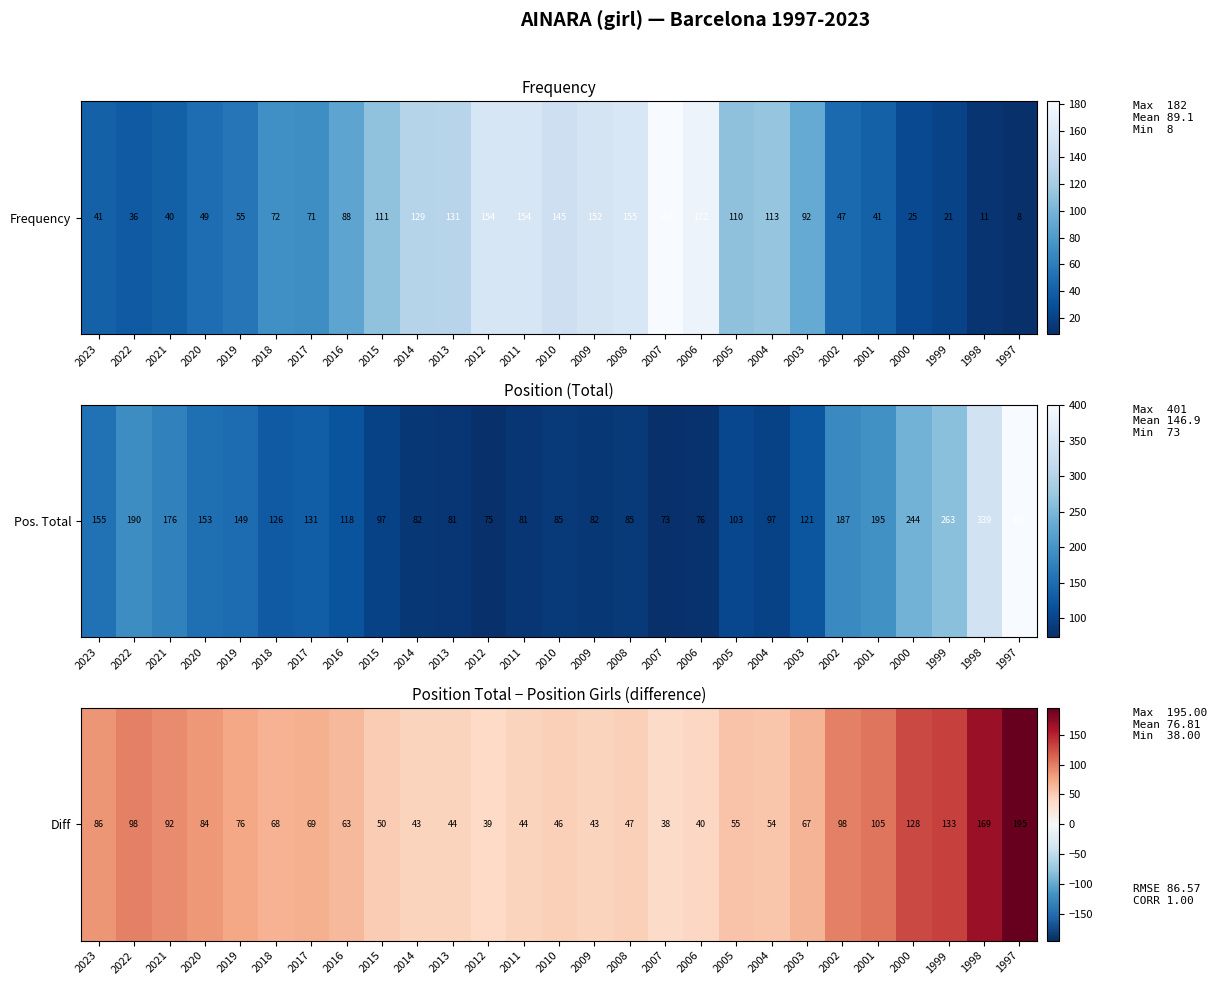

The chart shows a value of 69 at 2017. True or false?

True